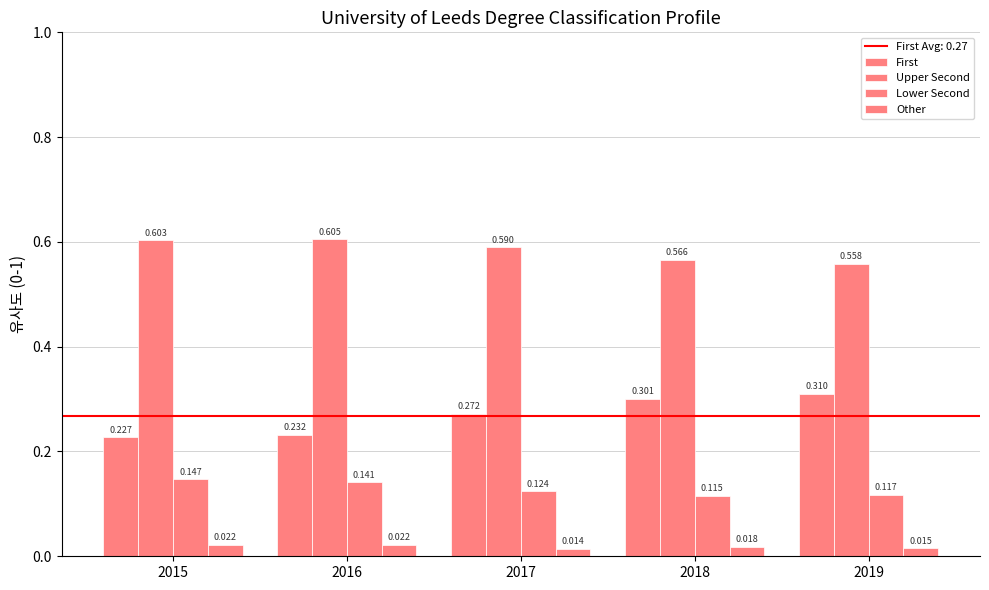

Are the bars horizontal?

No